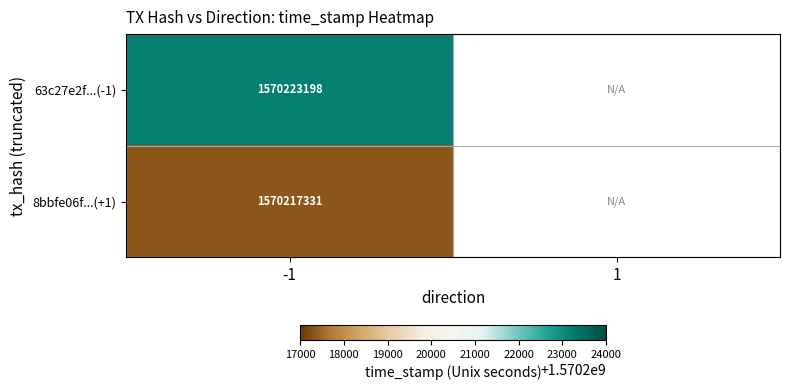

Between -1 and 1, which is larger?

-1